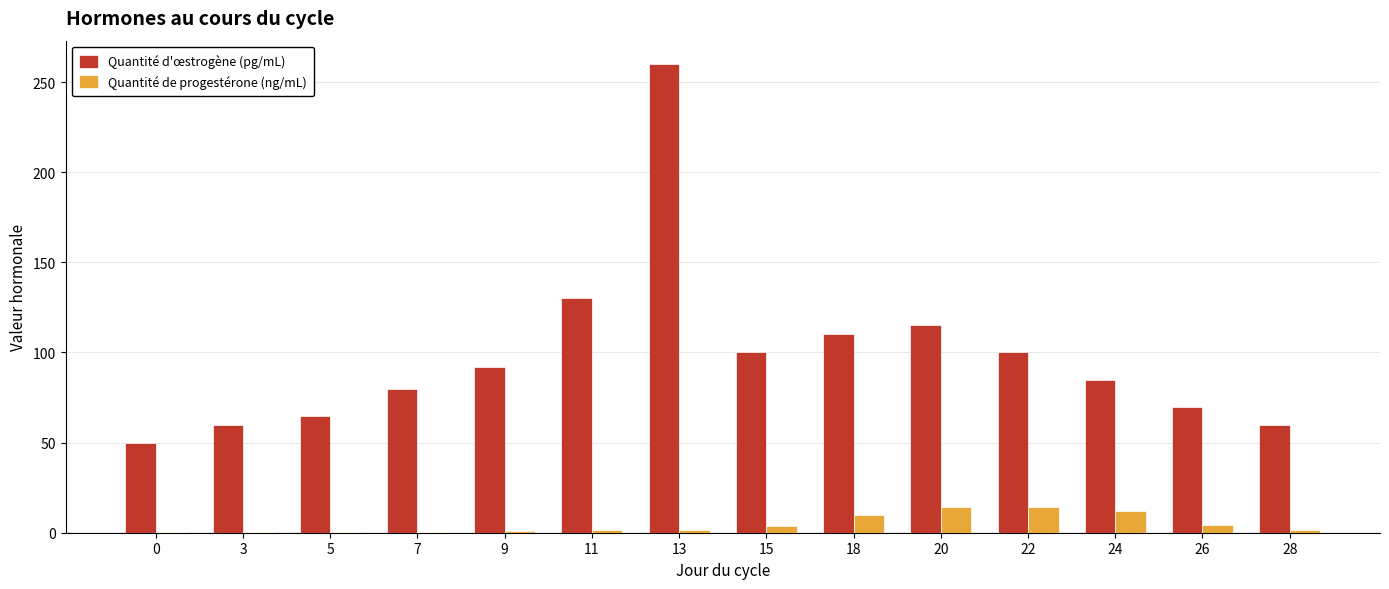

Count the number of categories in the chart.

14